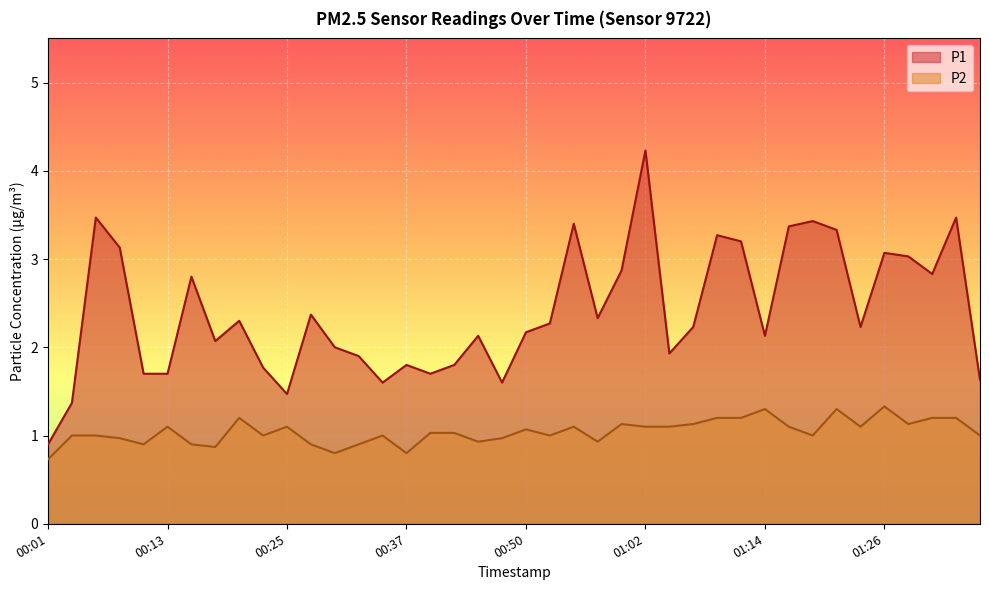

What is the sum of the P2 values at 01:16 and 01:21?

2.4